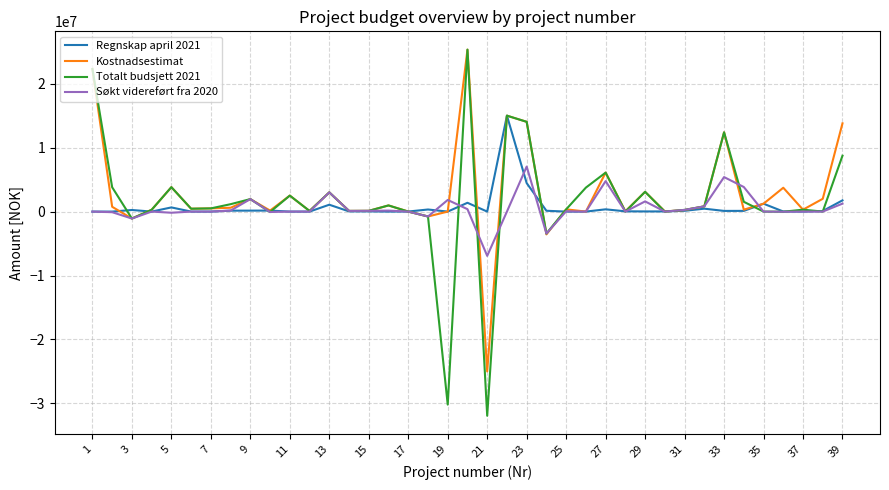

Which series has the largest range (max minus min)?

Totalt budsjett 2021